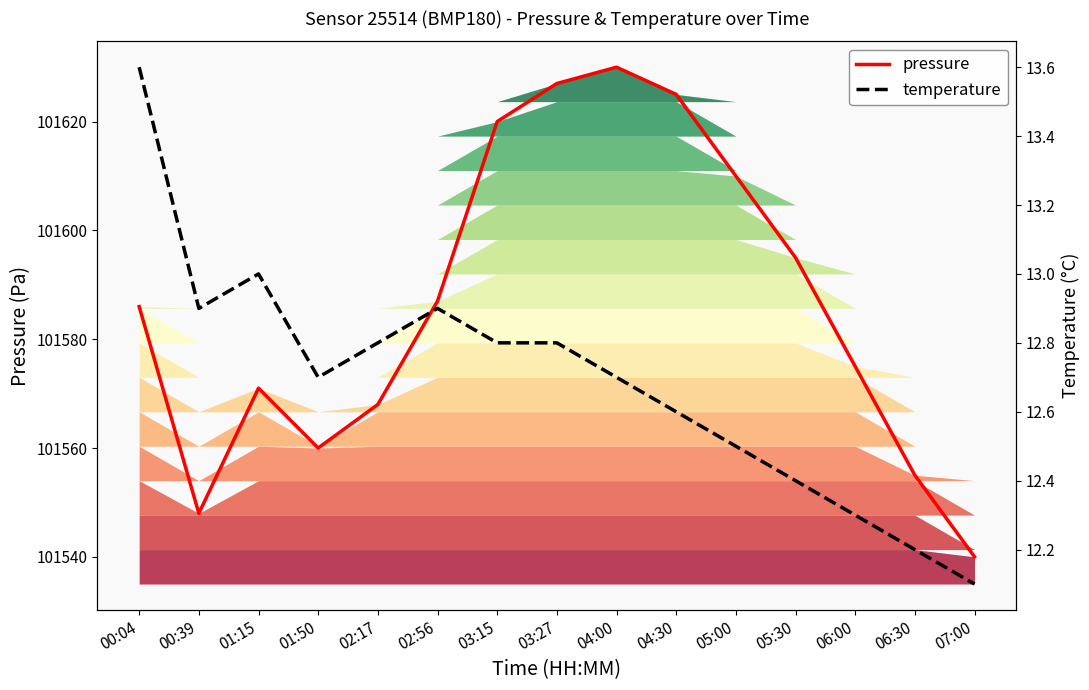

What is the average value of the temperature series?

12.7